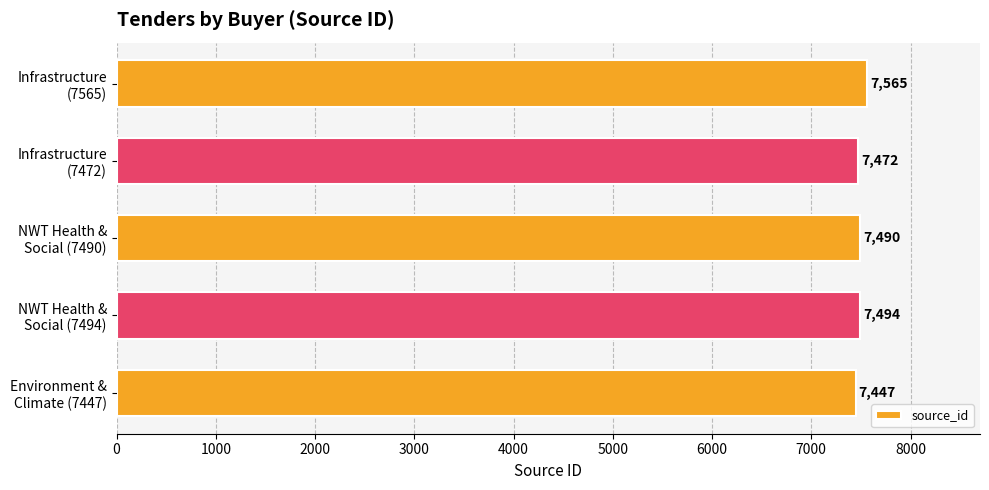

Where is the data nearest to the value 7506?

NWT Health &
Social (7494)